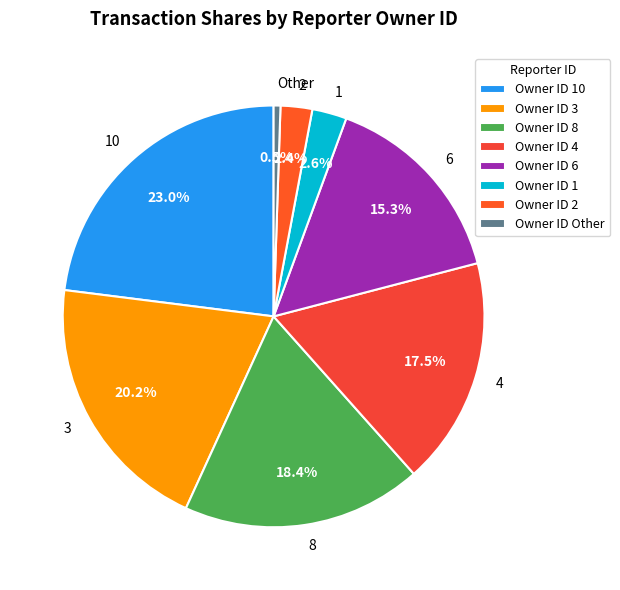

Which has a higher value, 6 or 4?

4